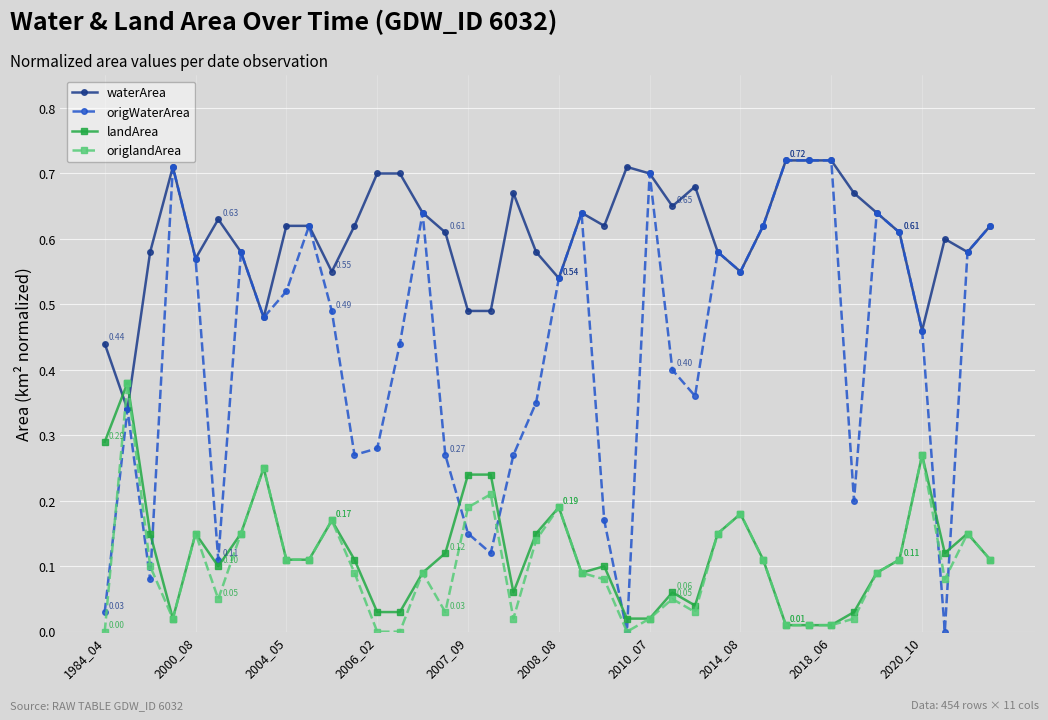

True or false: origWaterArea has more than 0 interior local peaks.

True